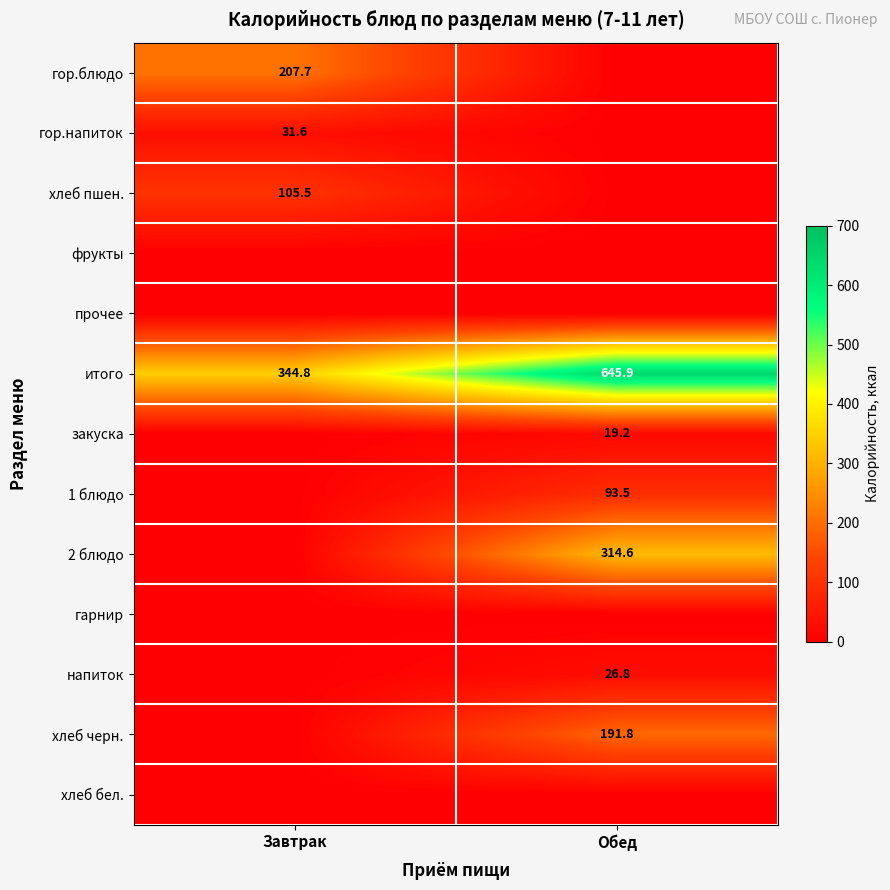

What is the approximate value of итого at Завтрак?

344.8